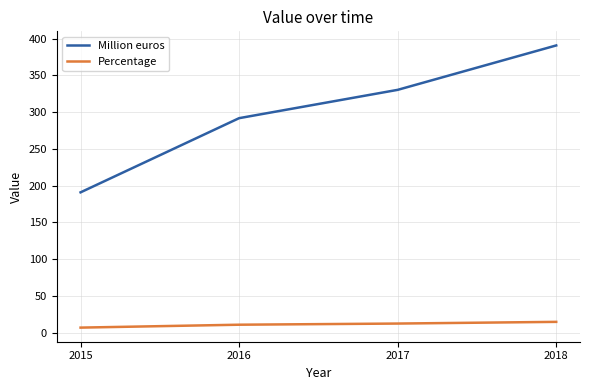

What value does the Percentage series have at 2016?

10.8